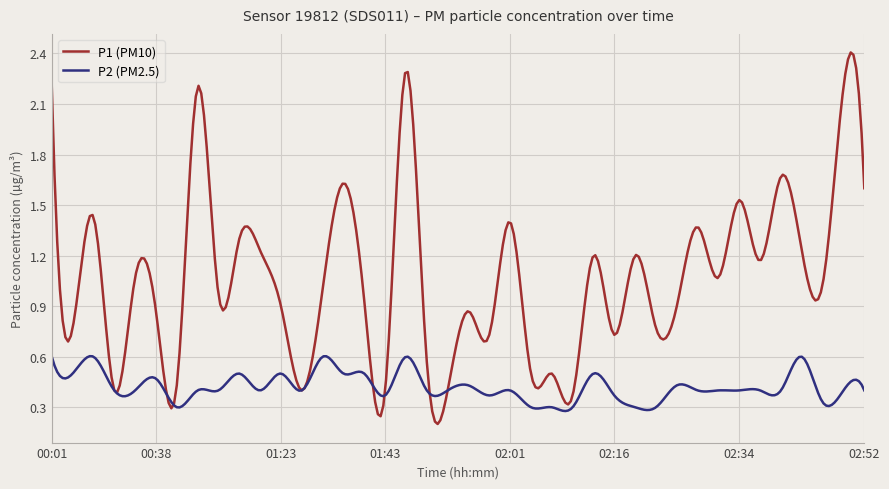

Rank the series by their maximum value, from highest to lowest.

P1 (PM10), P2 (PM2.5)